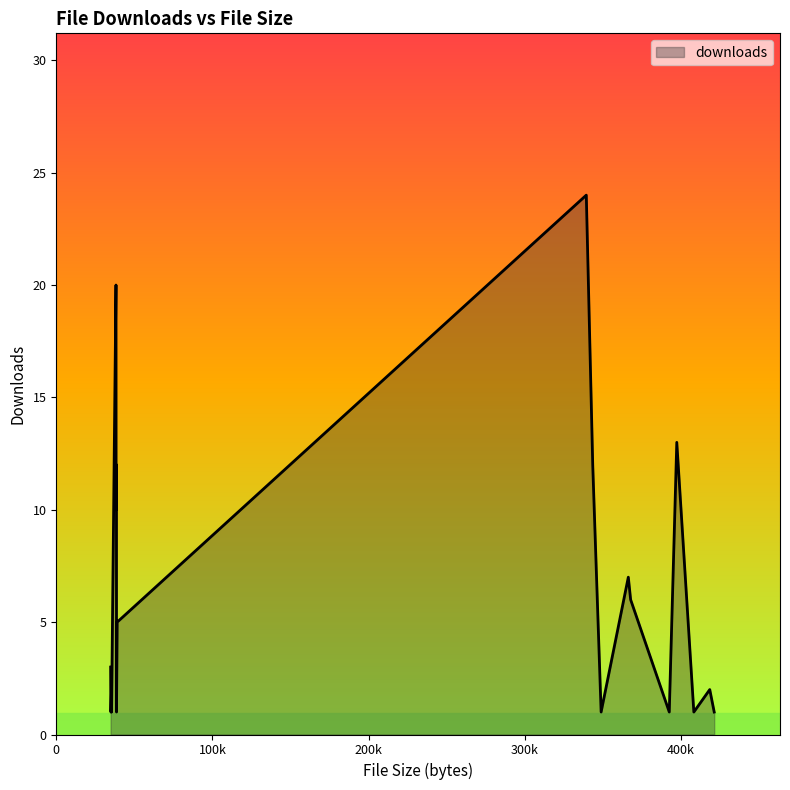

What is the sum of all values?

124